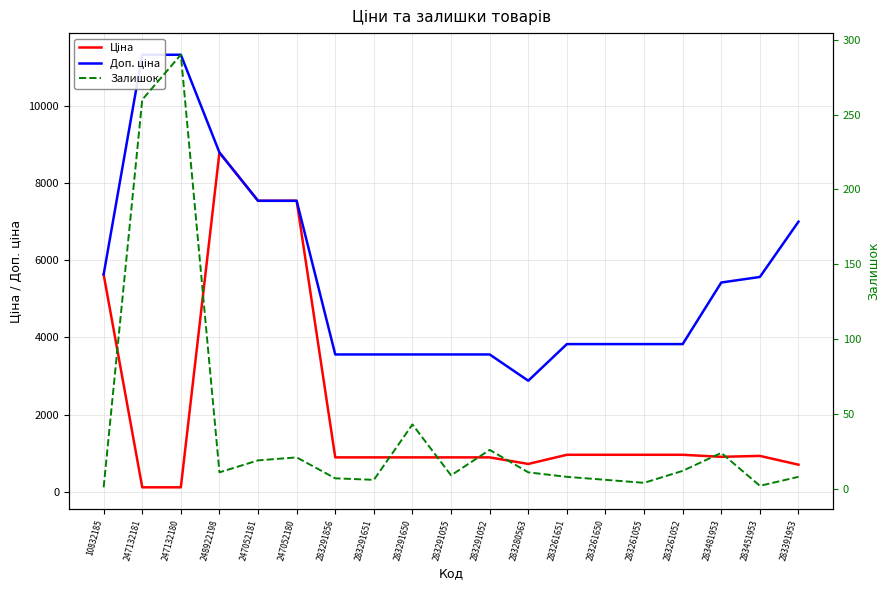

What is the average value of the Залишок series?

40.4